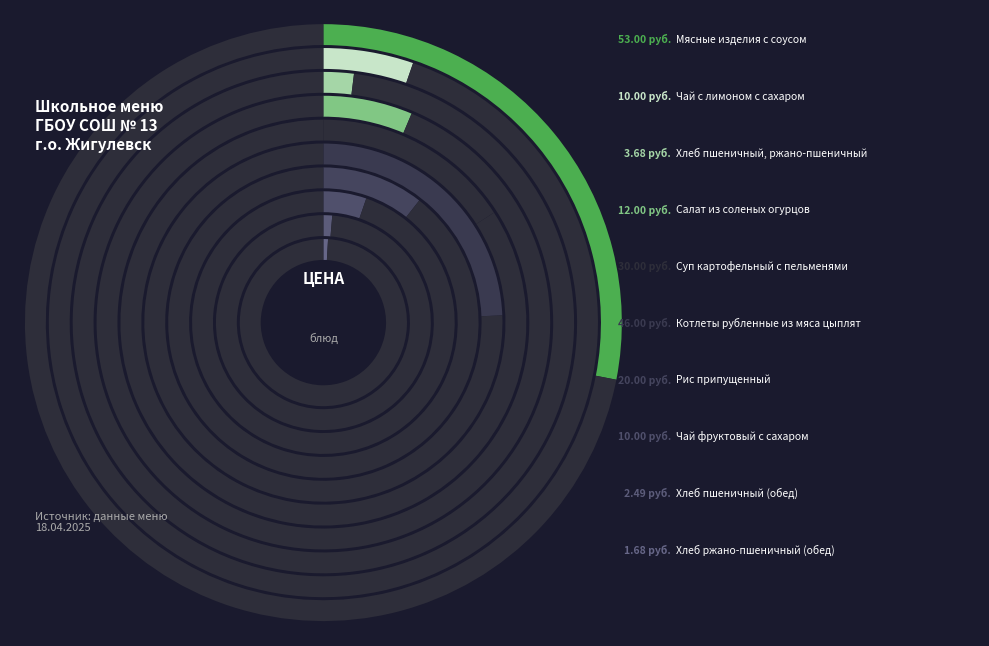

Between Чай фруктовый с сахаром and Суп картофельный с пельменями, which is larger?

Суп картофельный с пельменями